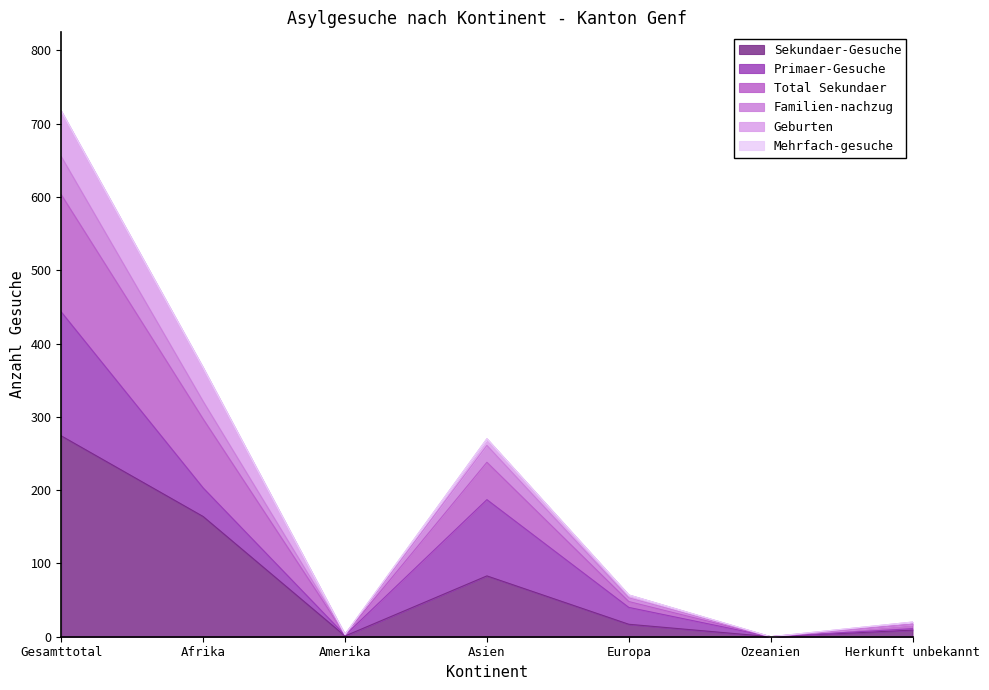

What is the maximum value for Sekundaer-Gesuche?

274